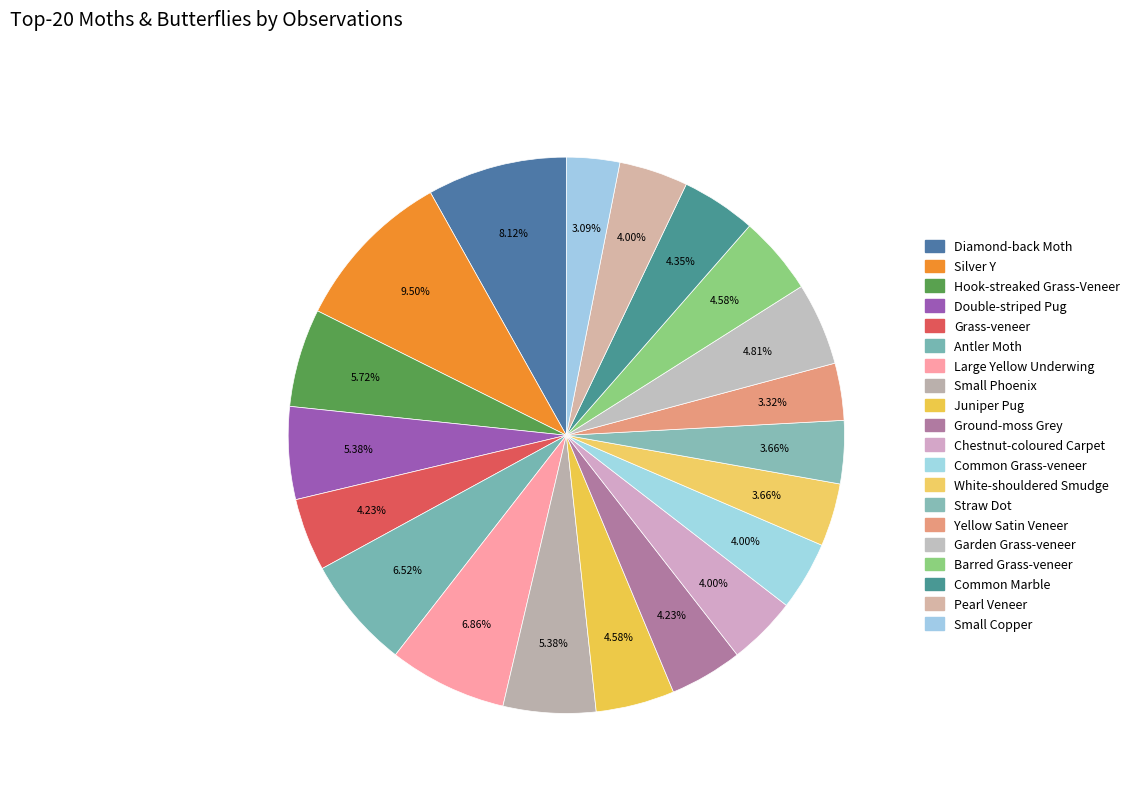

What is the smallest slice in the pie chart?

Small Copper